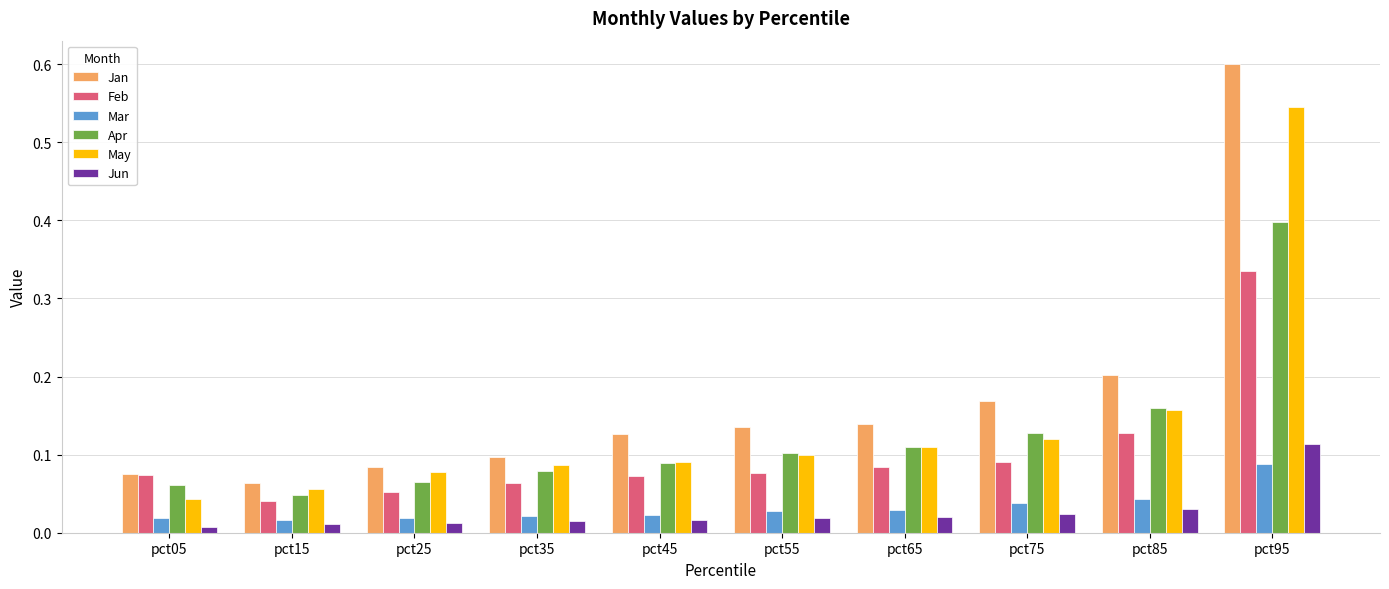

True or false: Jan has a value of 0.1 at pct25.

True